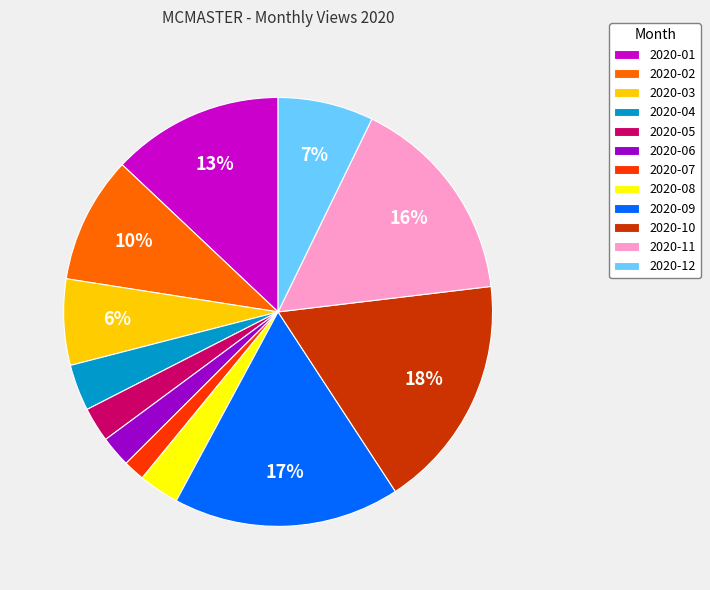

Which category has the biggest portion of the pie?

2020-10